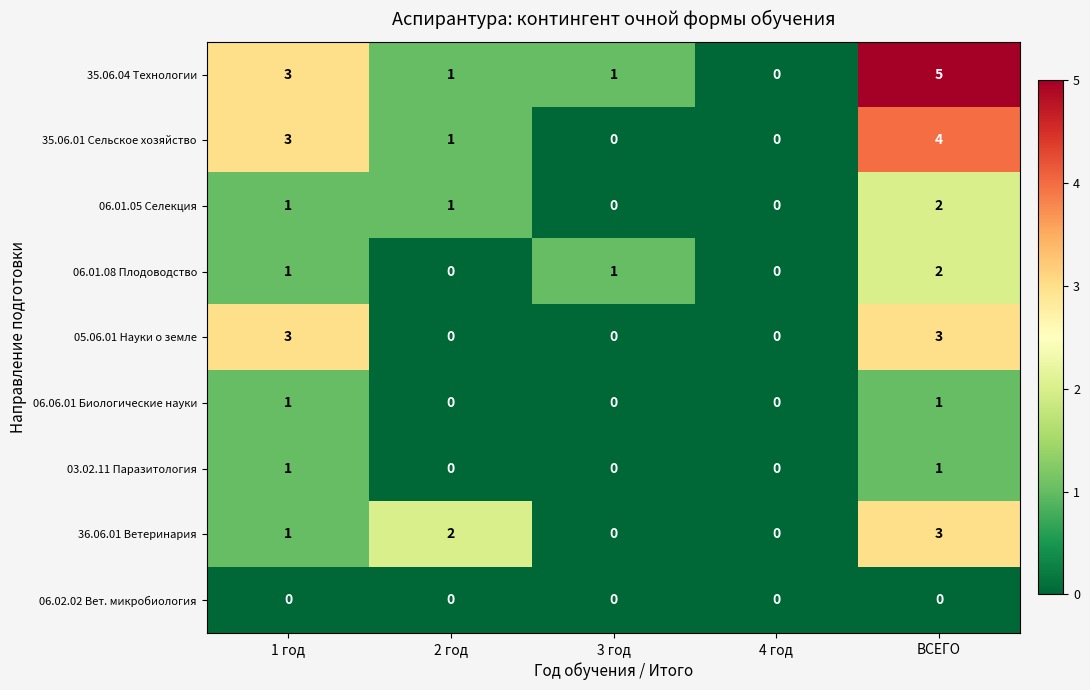

What is the maximum value shown in the chart?

5